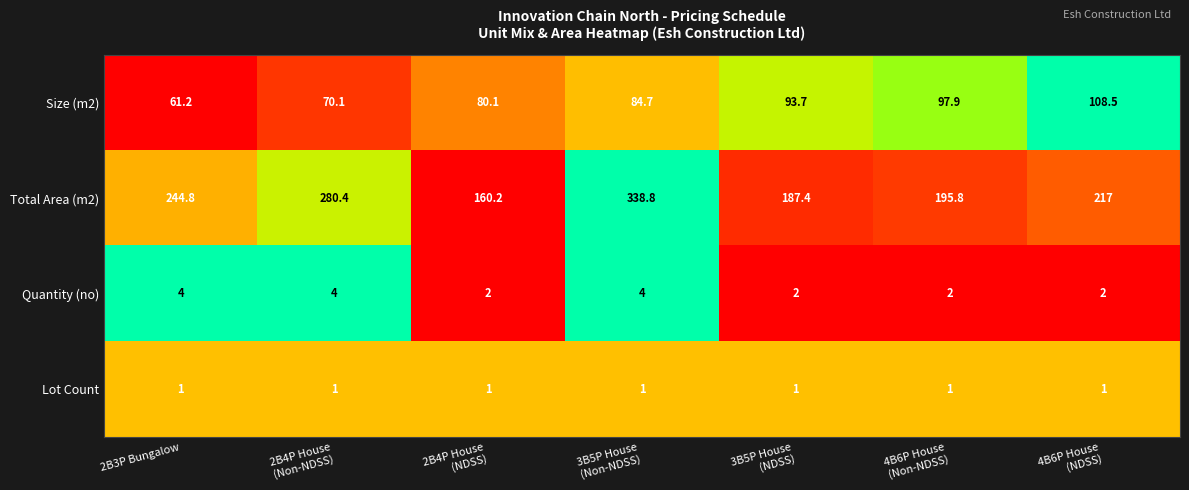

Rank the series by their maximum value, from highest to lowest.

Total Area (m2), Size (m2), Quantity (no), Lot Count